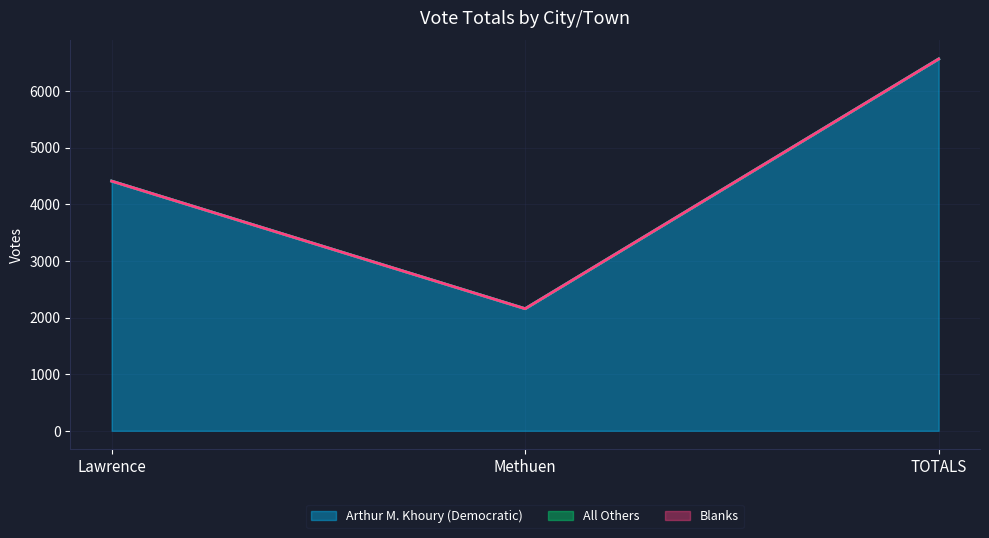

Reading right to left, extract all data points from this chart.

Arthur M. Khoury (Democratic): 6565	2156	4409
All Others: 0	0	0
Blanks: 0	0	0